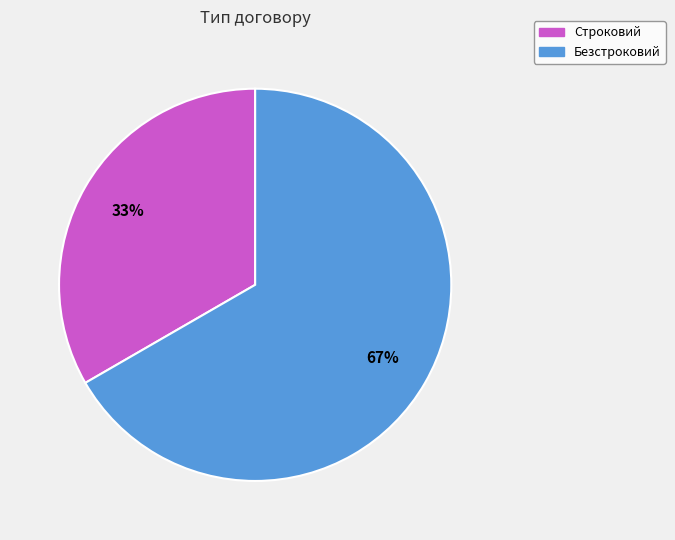

Is the sum of Строковий and Безстроковий greater than half?

Yes